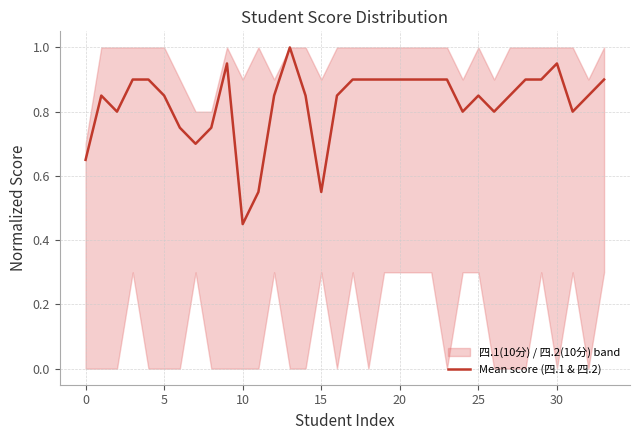

How many points are higher than both their immediate neighbors (excluding endpoints)?

5